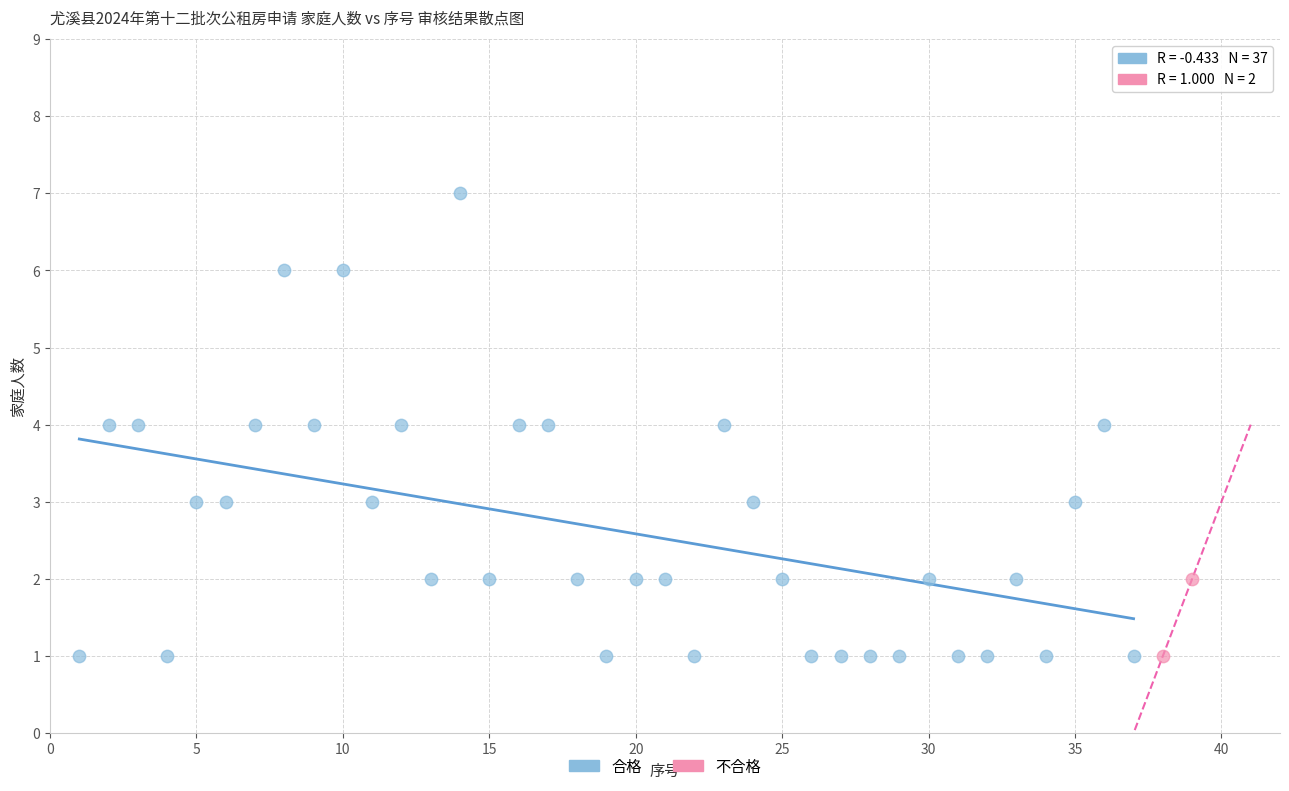

What are all the series names shown in the legend?

合格, 不合格